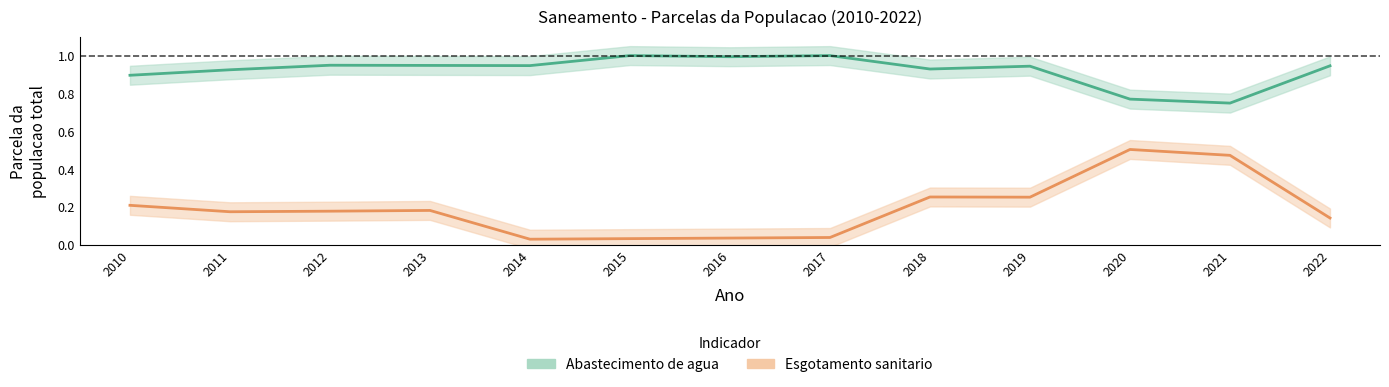

What is the sum of all Esgotamento sanitario values?

2.5